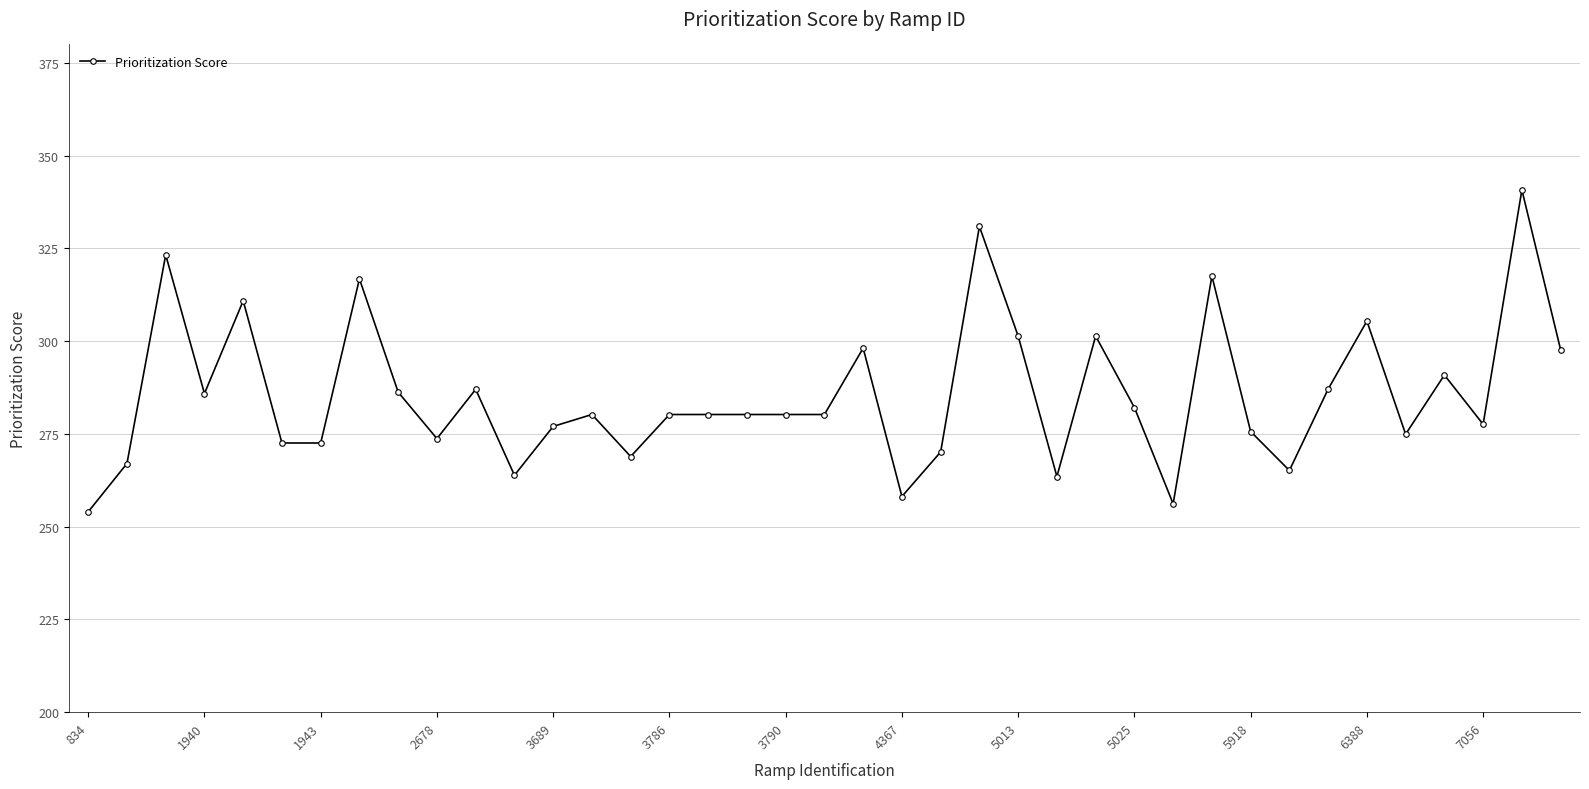

What is the value of the 24th point from the left?

330.9